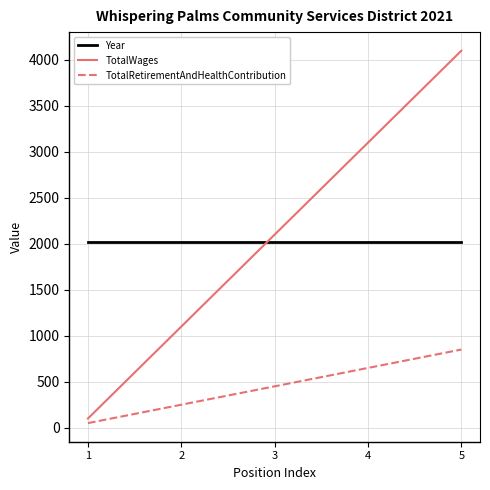

The TotalWages series shows 1100 at 2. True or false?

True